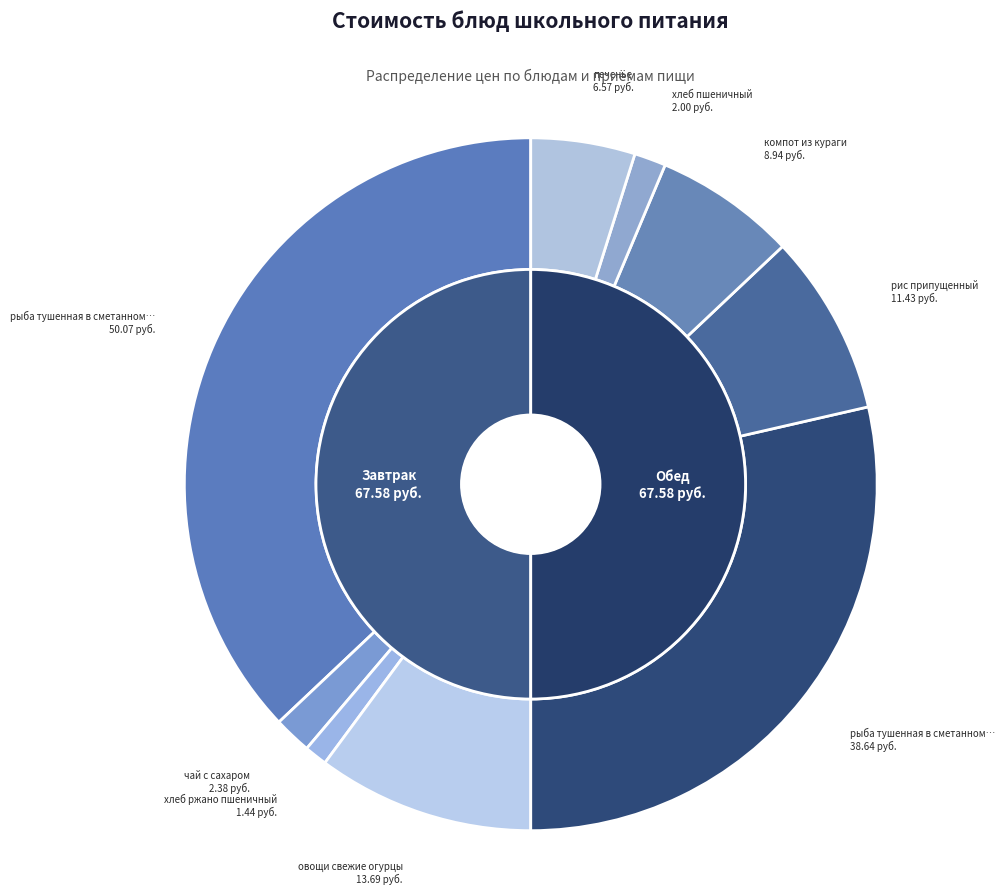

Count the number of slices in the pie.

9